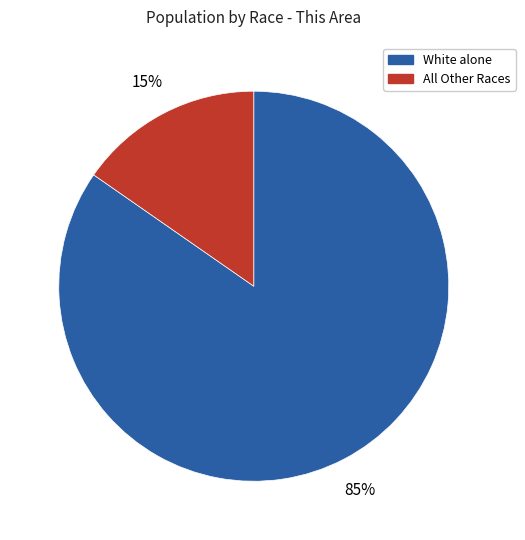

To the nearest percent, what is the average slice percentage?

50%